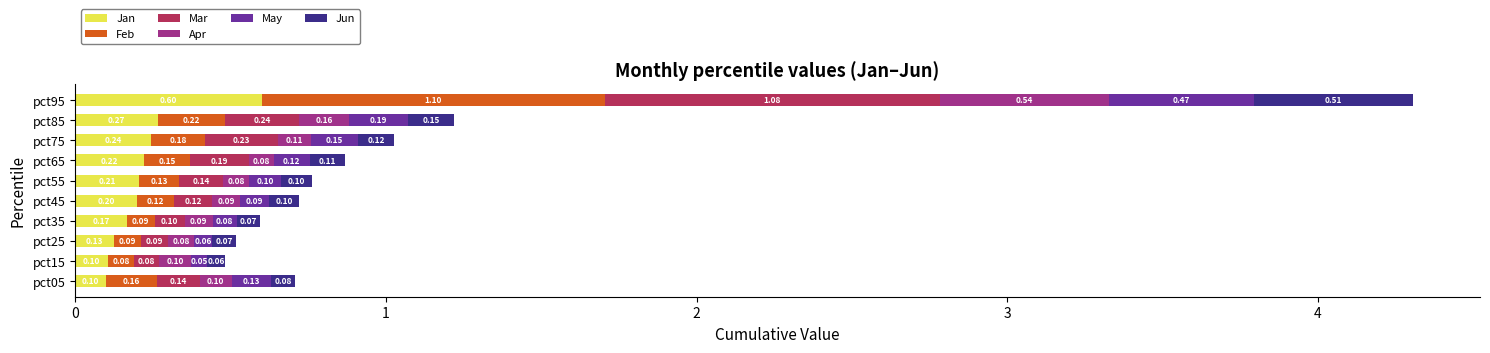

What is the total value across all series at pct95?

4.3